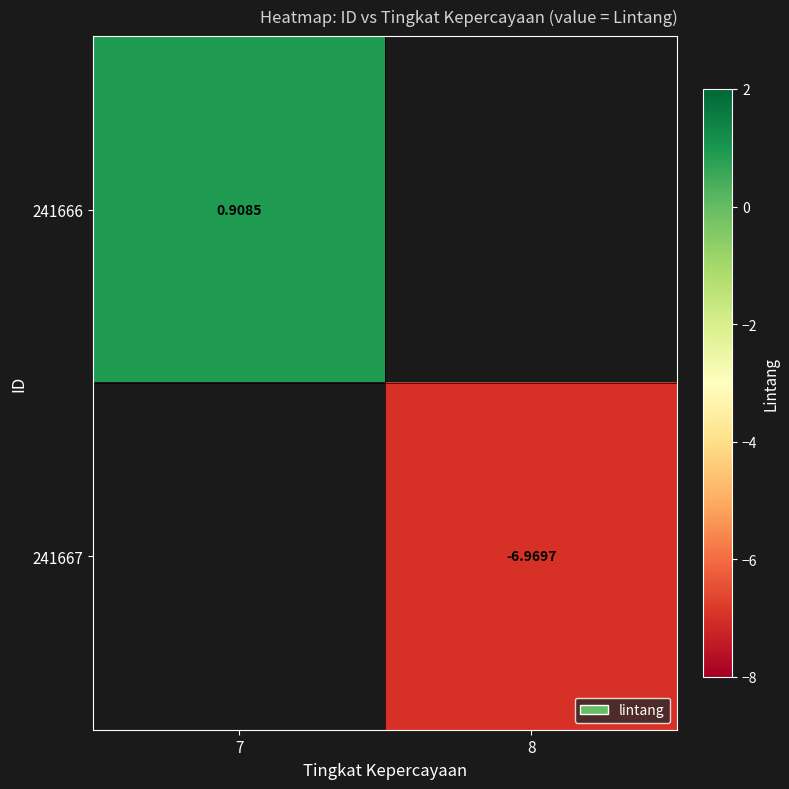

Rank the categories by 241666 value from highest to lowest.

7, 8